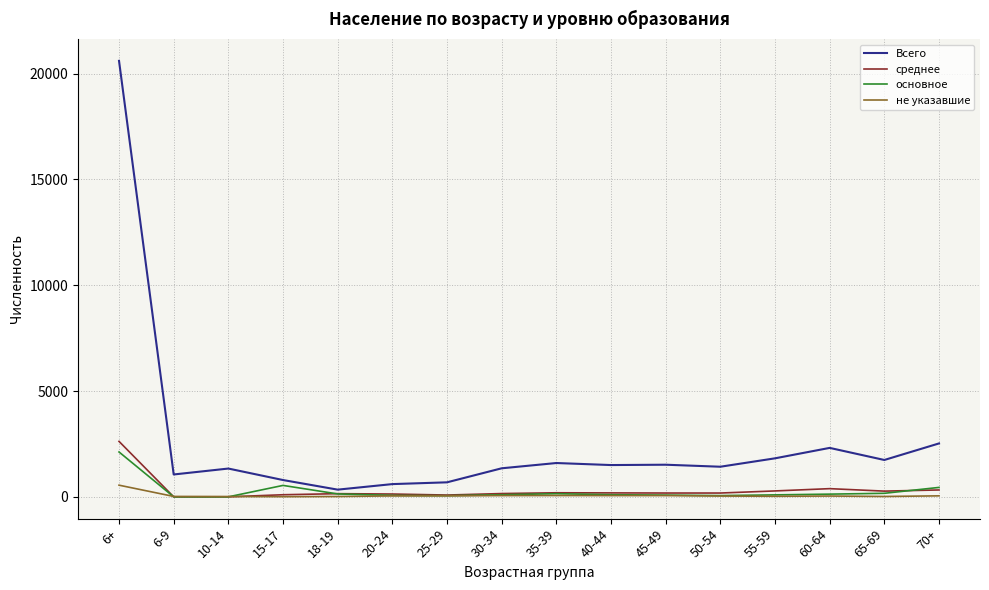

Does the chart display data point markers on the line(s)?

No